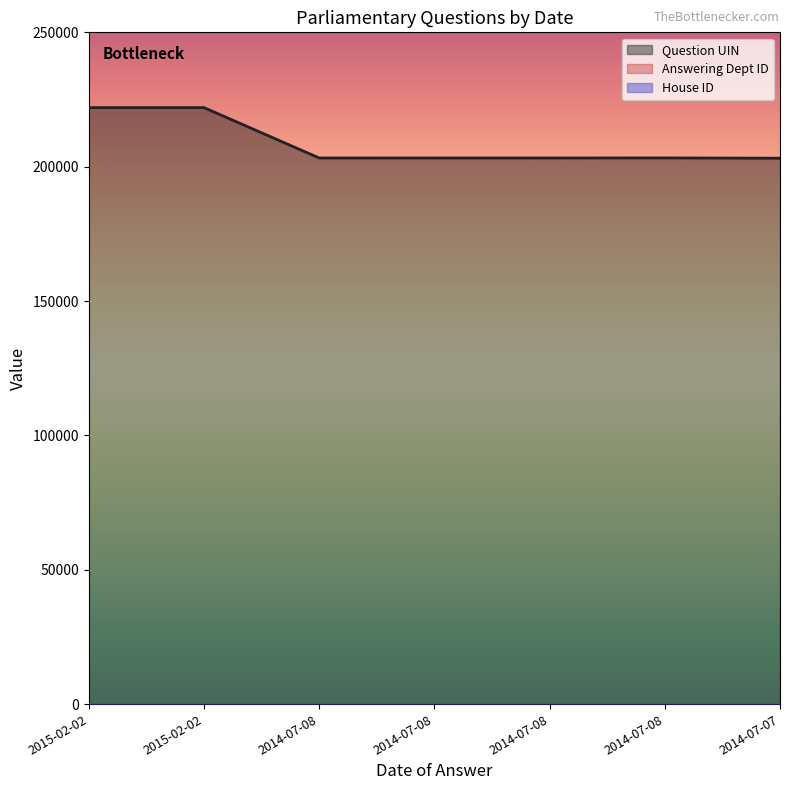

Reading left to right, what are all the values shown in this chart?

Question UIN: 221984	221985	203243	203240	203241	203263	203159
Answering Dept ID: 54	54	54	54	54	54	54
House ID: 1	1	1	1	1	1	1